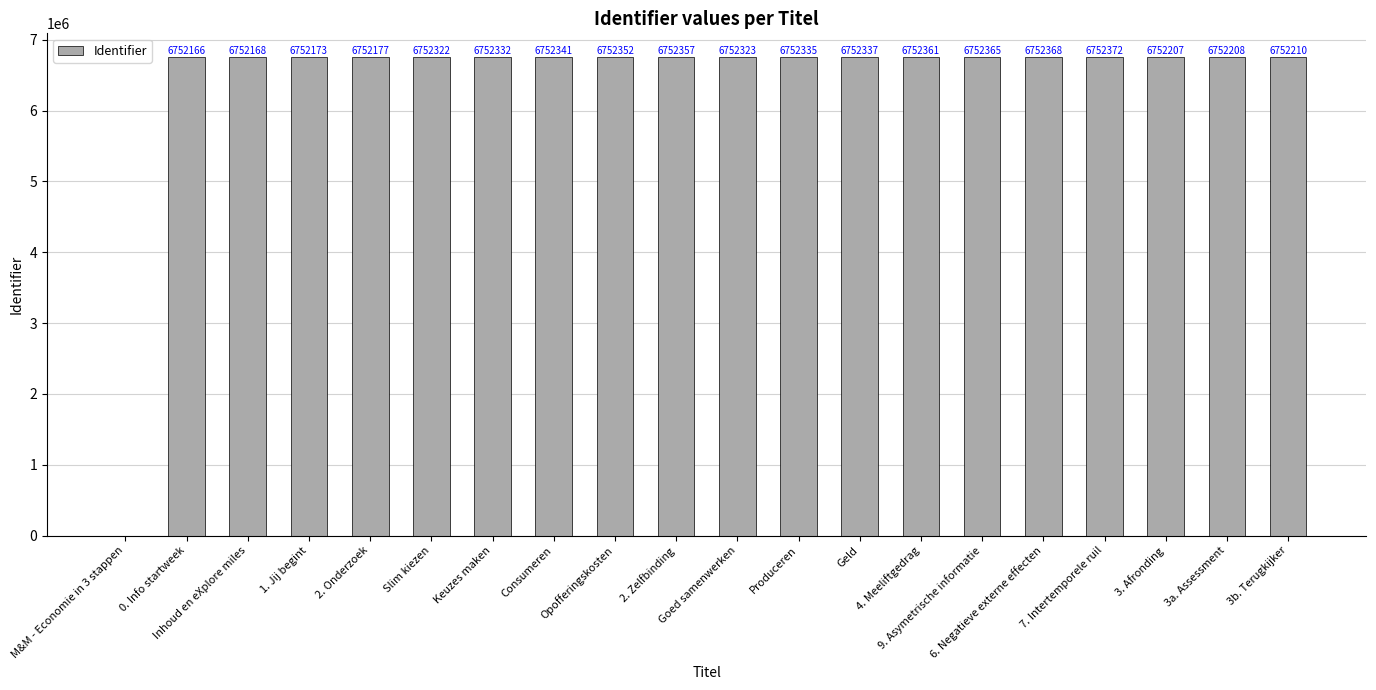

At which label is the value closest to 3376186?

0. Info startweek